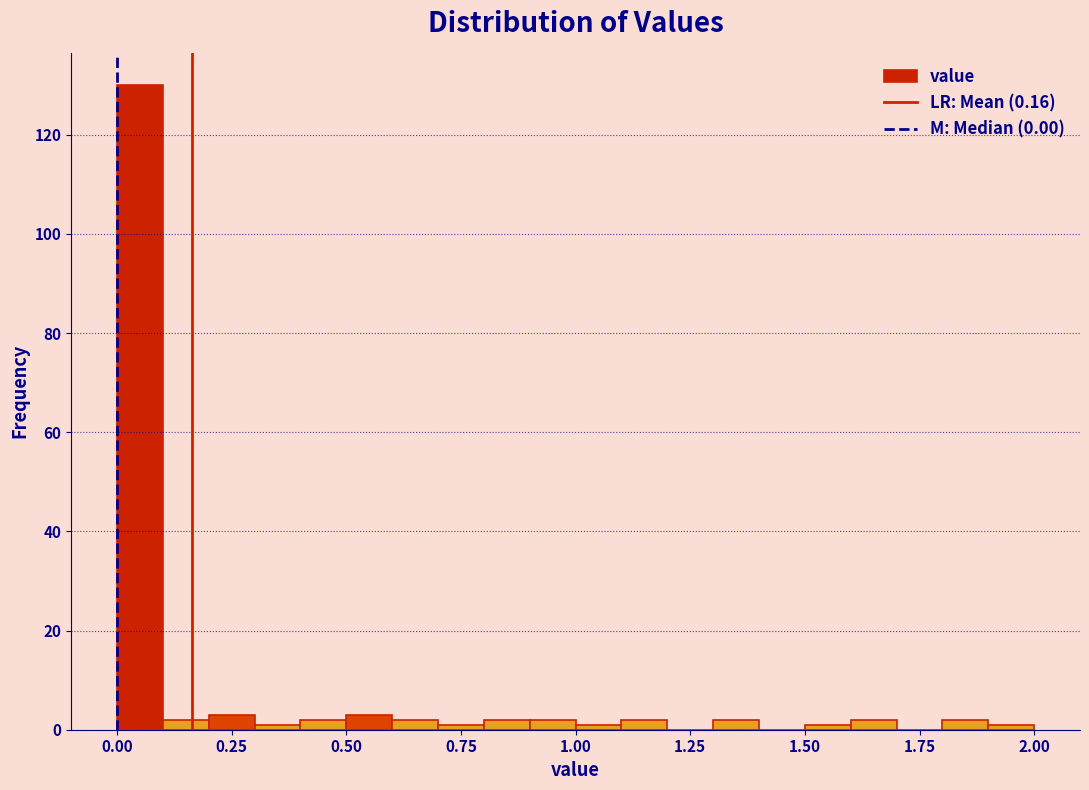

Read against the x-axis, roughly where is the centre of the tallest bar?

0.05